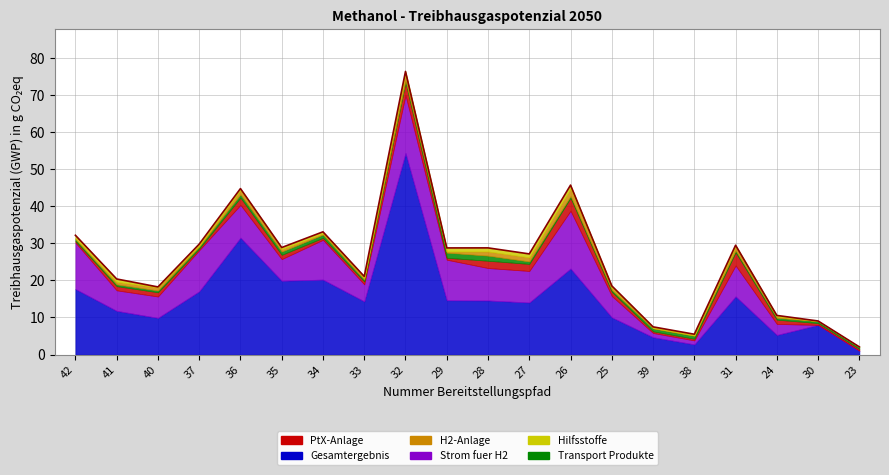

Reading left to right, what are all the values shown in this chart?

32.2	20.4	18.2	29.8	44.7	28.9	33.1	21.1	76.3	28.7	28.8	27.1	45.7	18.5	7.5	5.5	29.5	10.6	9.1	2.1